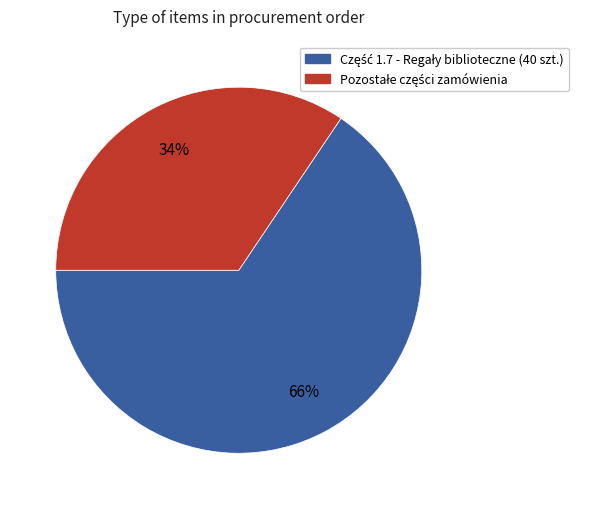

To the nearest percent, what is the average slice percentage?

50%